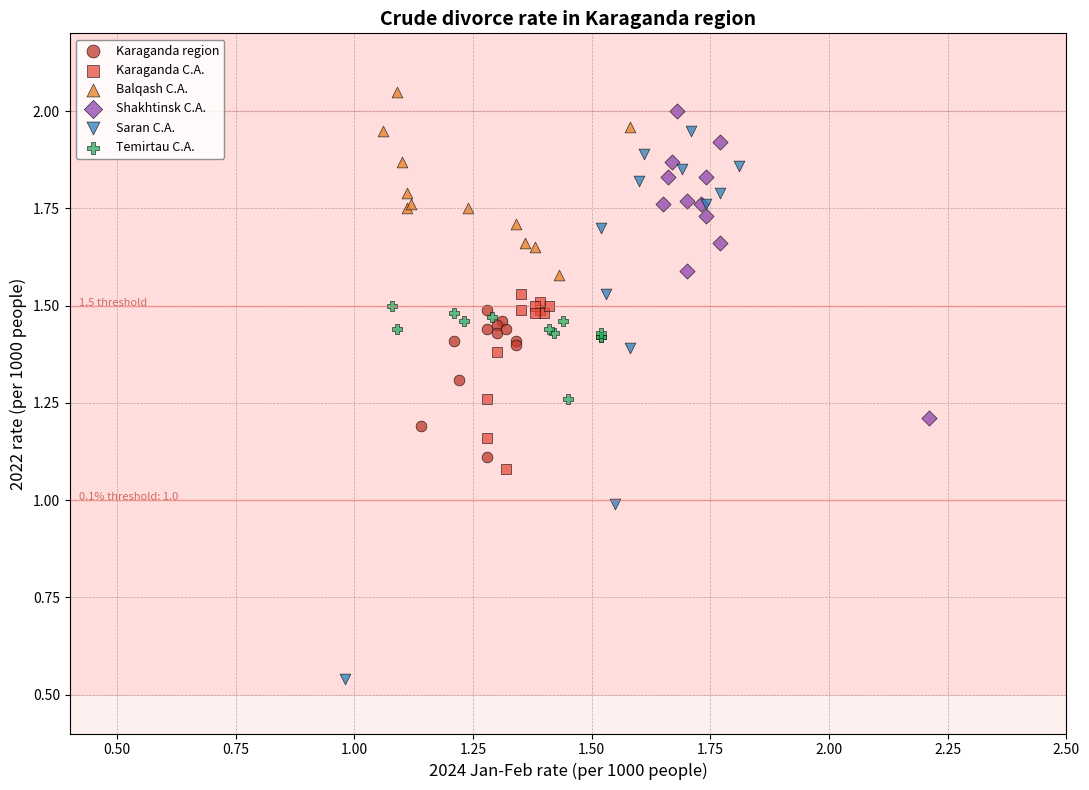

Which series reaches the minimum Y coordinate?

Saran C.A.